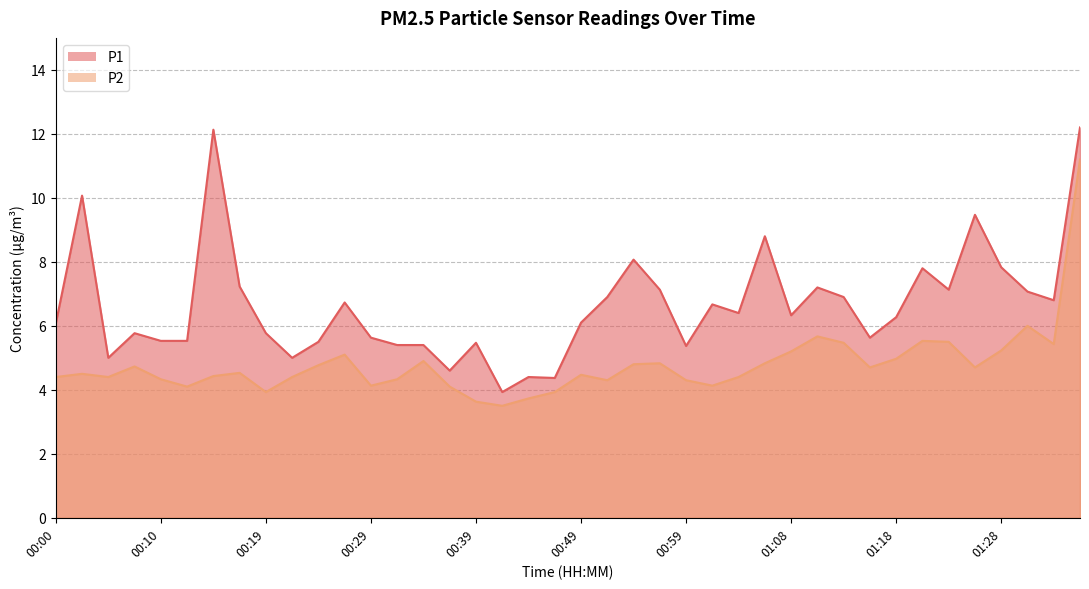

What is the average value of the P2 series?

4.8